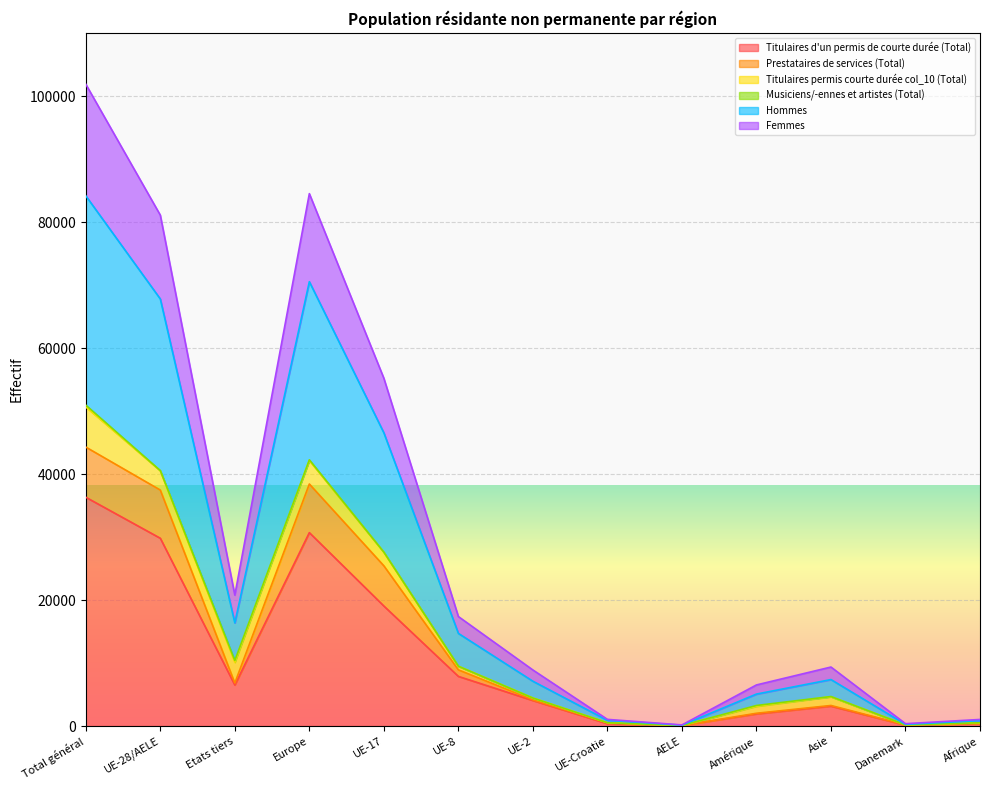

Where is Femmes nearest to the value 51027?

UE-17